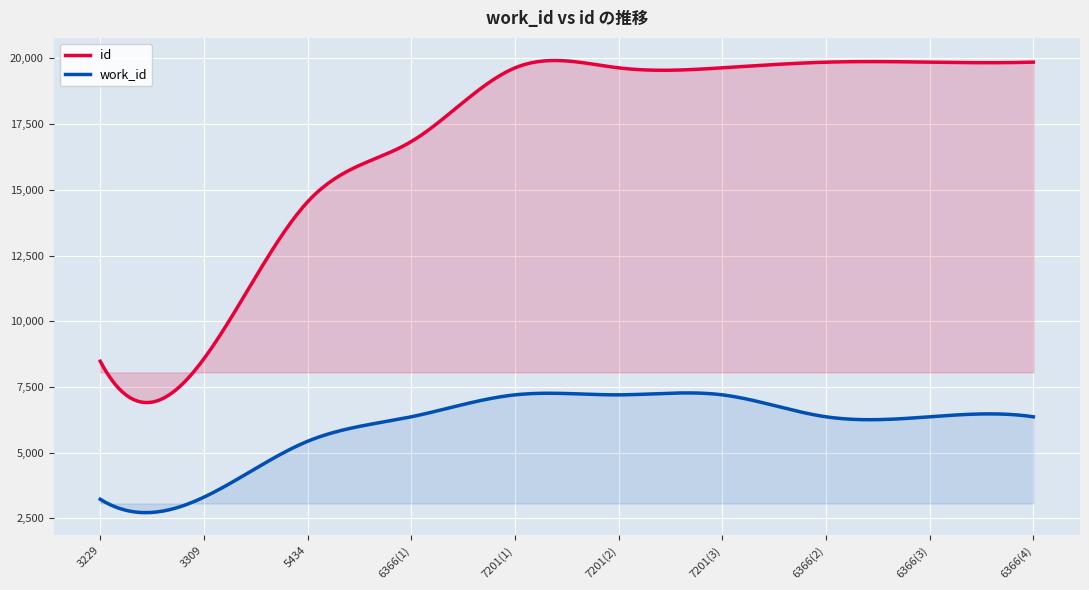

How many series are shown in this chart?

2